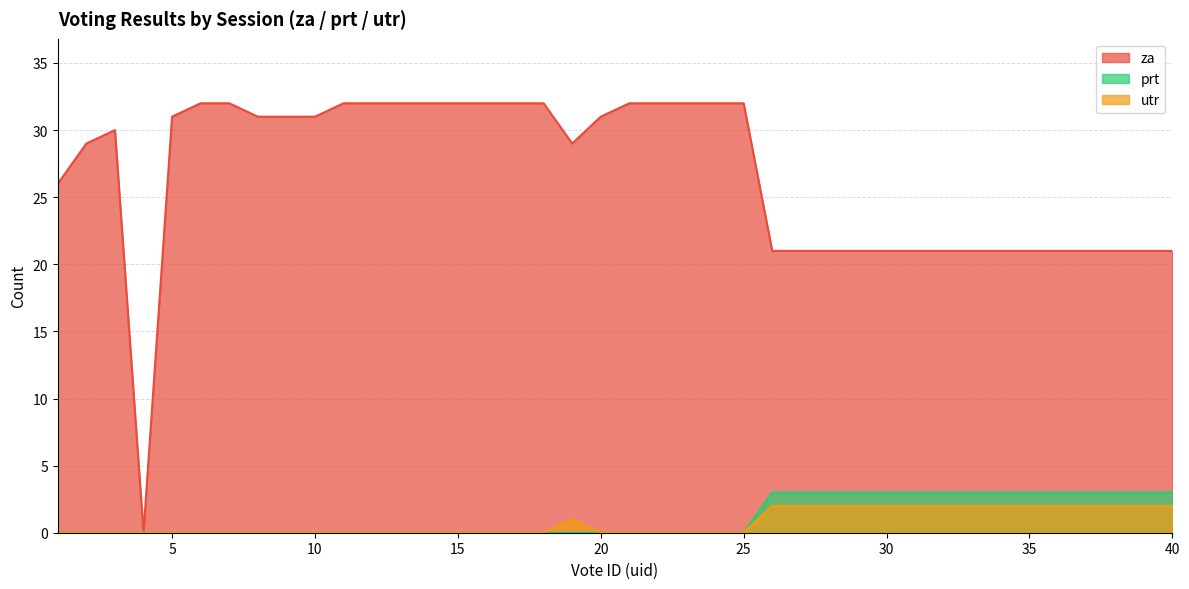

How many series are shown in this chart?

3